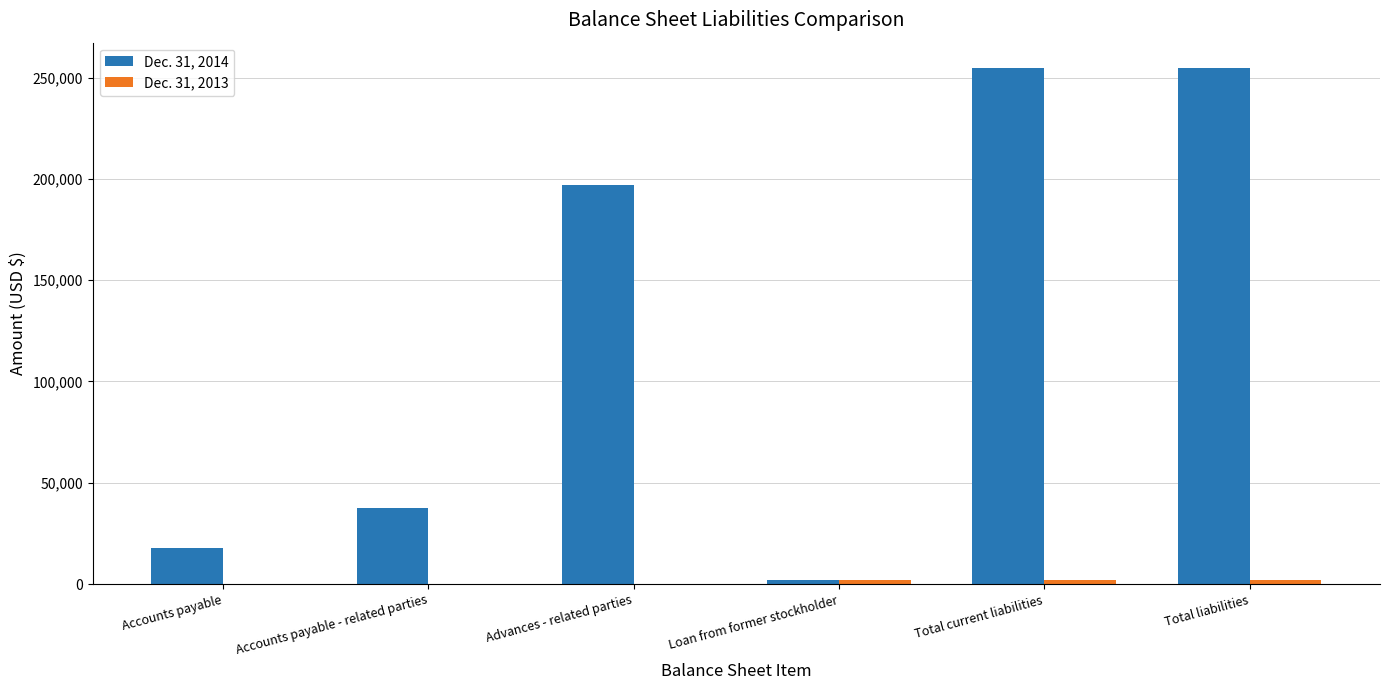

True or false: Dec. 31, 2014 has a value of 332723 at Advances - related parties.

False